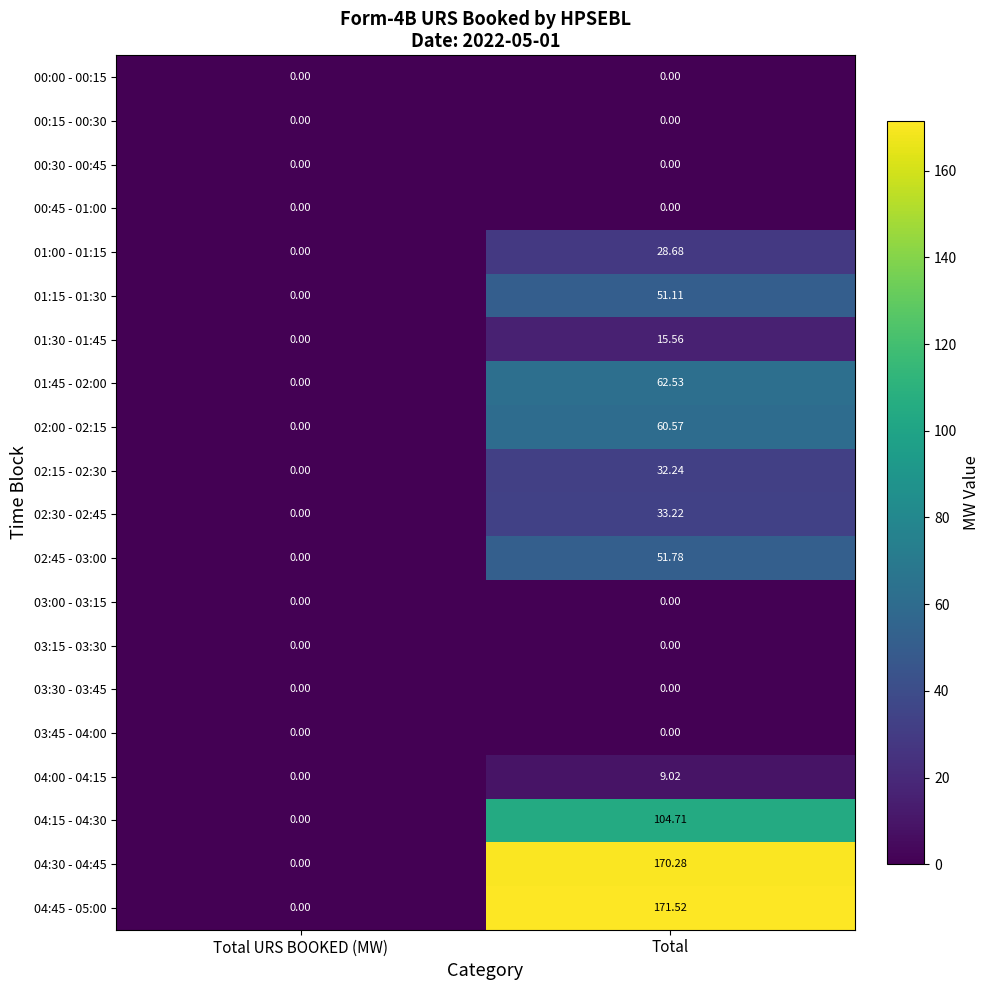

At which label is 02:30 - 02:45 closest to 16?

Total URS BOOKED (MW)